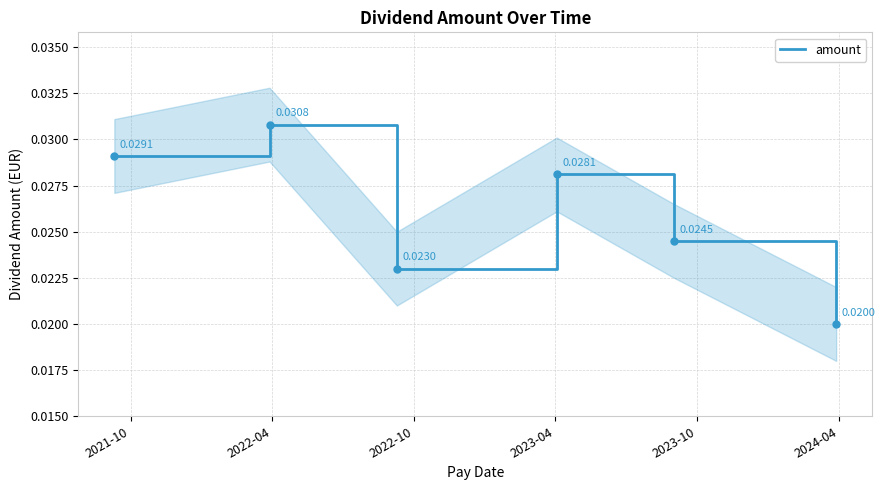

At which category does the chart reach its minimum across all series?

2024-04